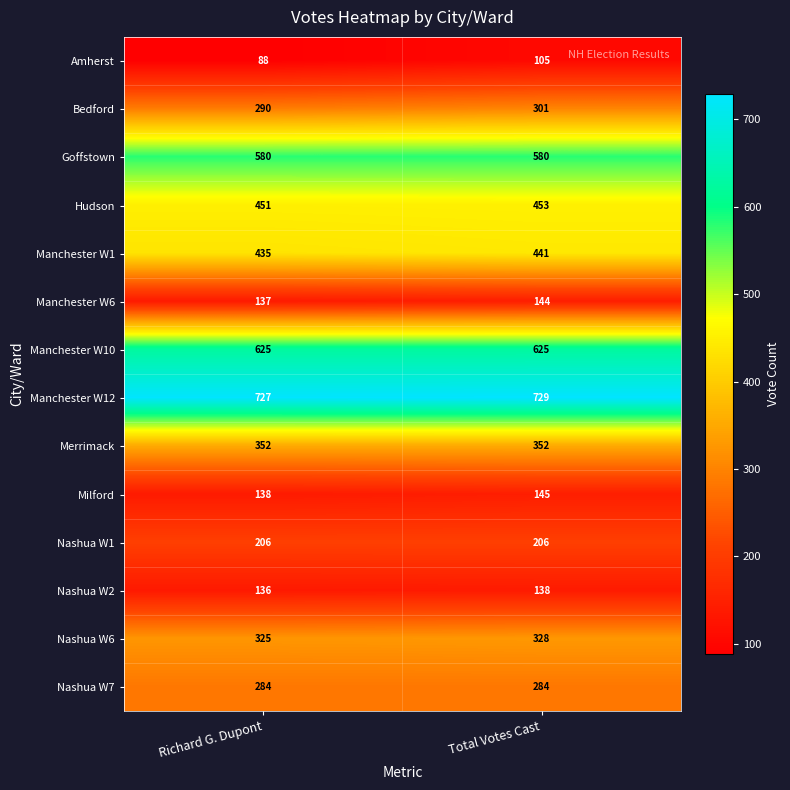

What is the smallest value displayed?

88